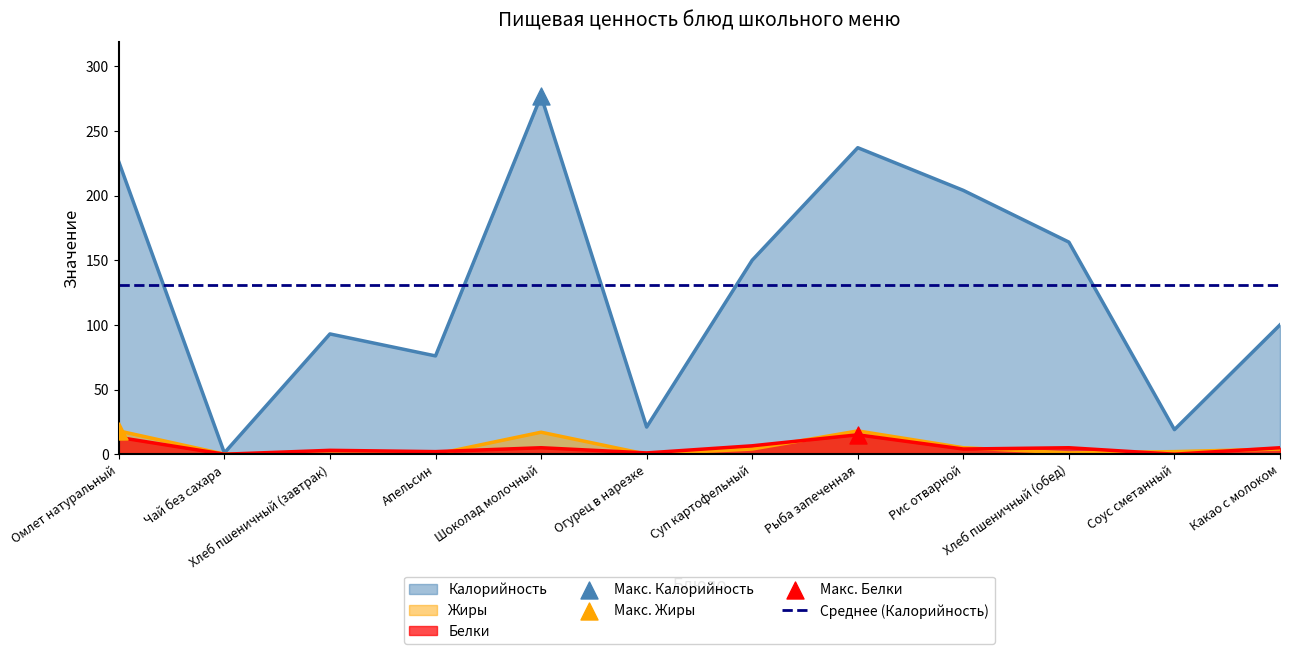

At how many categories does at least one series exceed 103?

6